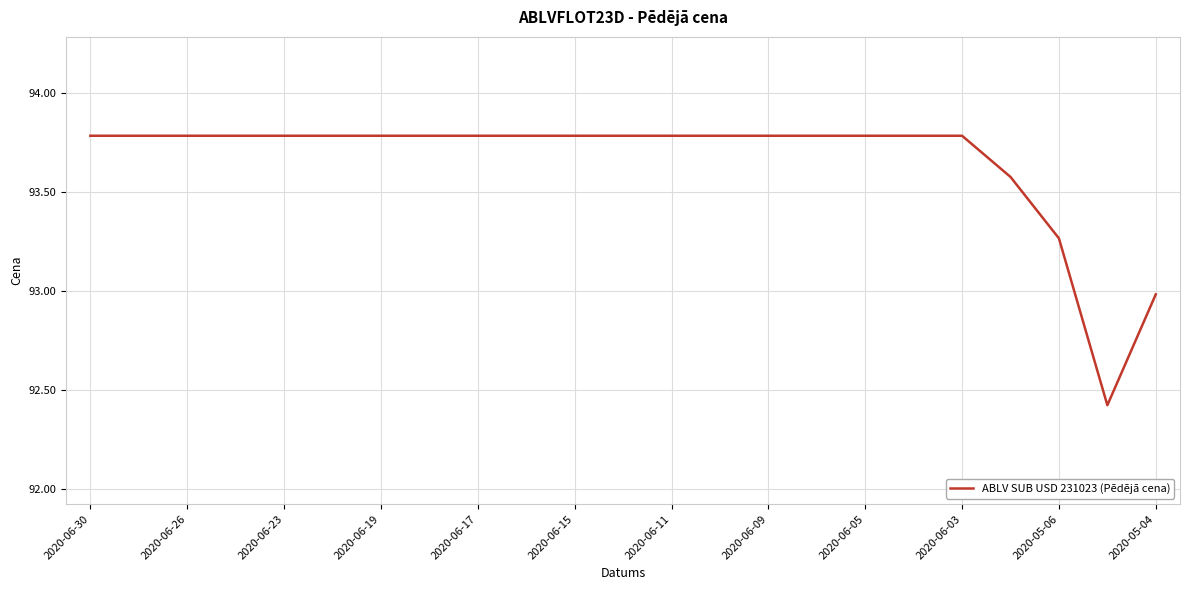

What is the minimum value shown in the chart?

92.4